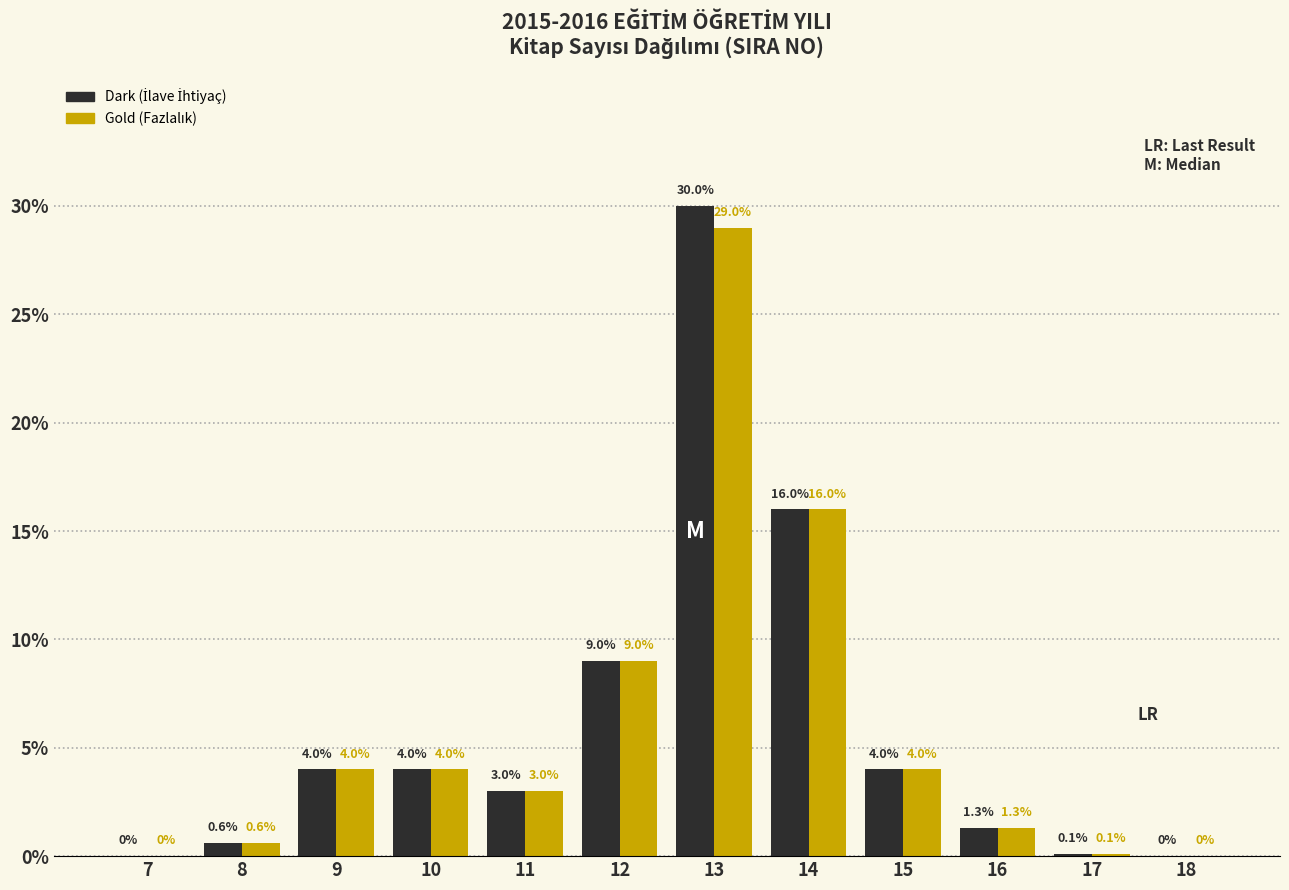

Reading left to right, list all the values displayed in this chart.

Dark: 7=0.0	8=0.6	9=4.0	10=4.0	11=3.0	12=9.0	13=30.0	14=16.0	15=4.0	16=1.3	17=0.1	18=0.0
Gold: 7=0.0	8=0.6	9=4.0	10=4.0	11=3.0	12=9.0	13=29.0	14=16.0	15=4.0	16=1.3	17=0.1	18=0.0